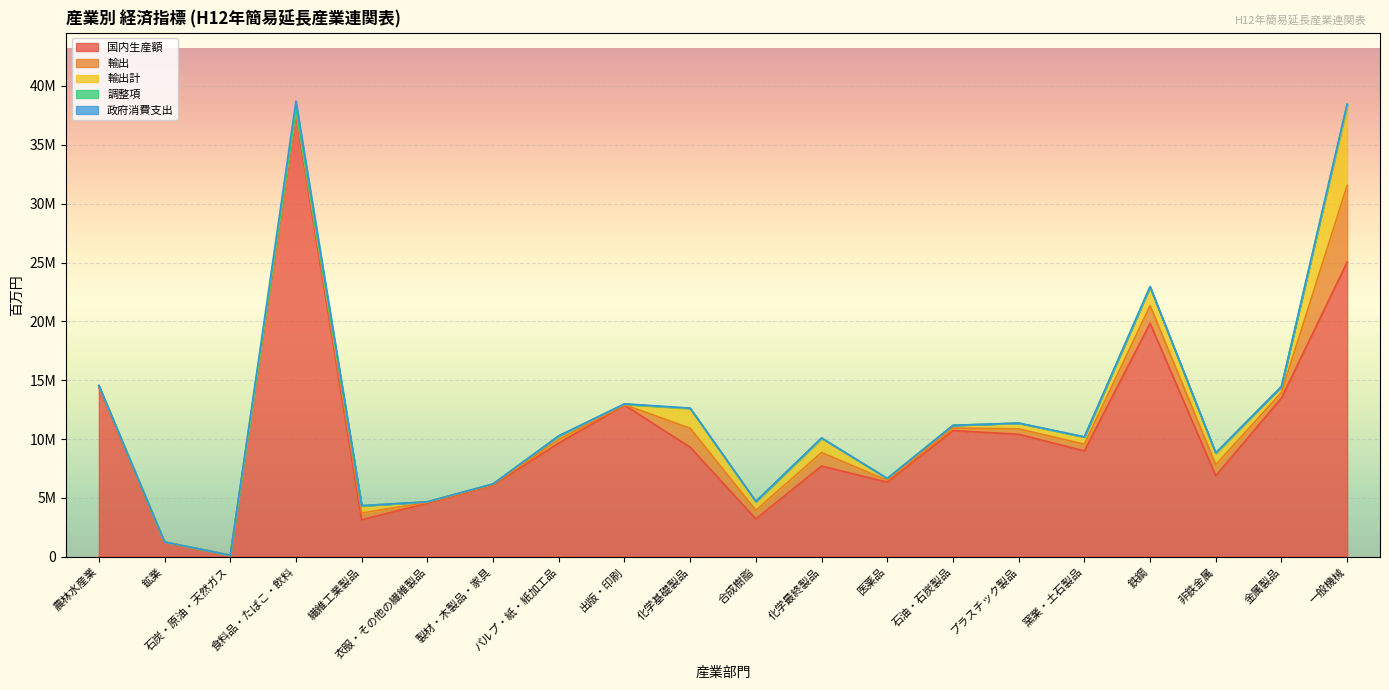

How many lines are shown in the chart?

5